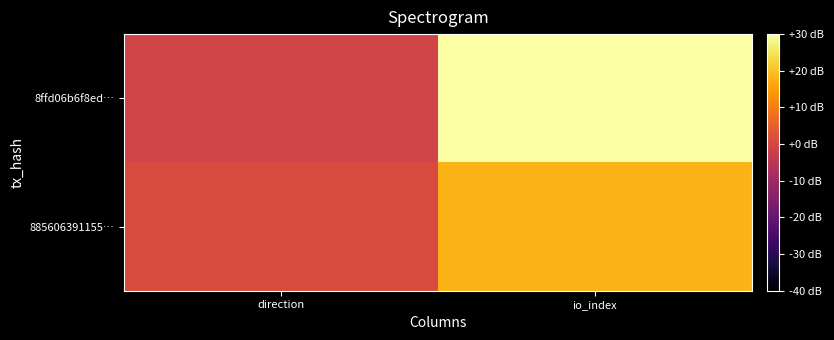

Between direction and io_index, which series saw the biggest shift?

8ffd06b6f8ed…